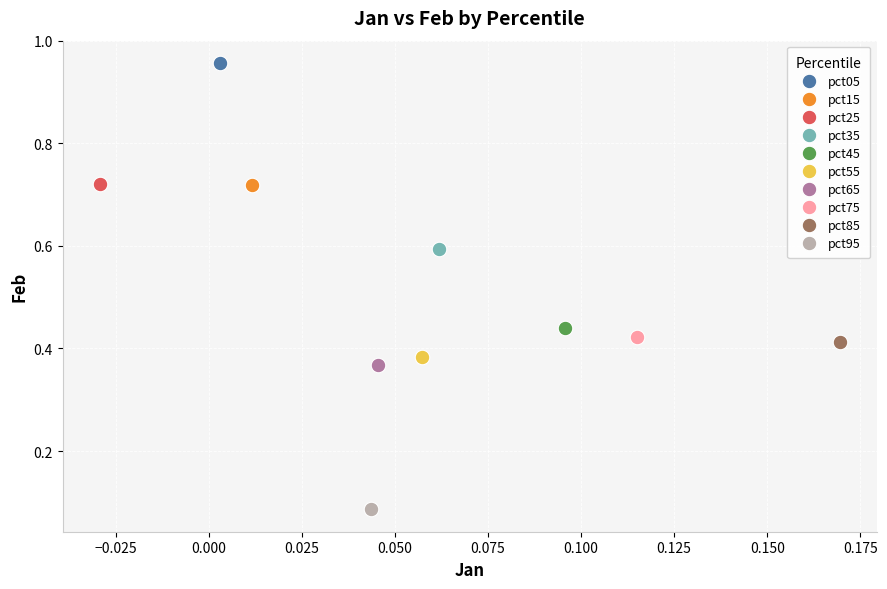

What are all the series names shown in the legend?

pct05, pct15, pct25, pct35, pct45, pct55, pct65, pct75, pct85, pct95